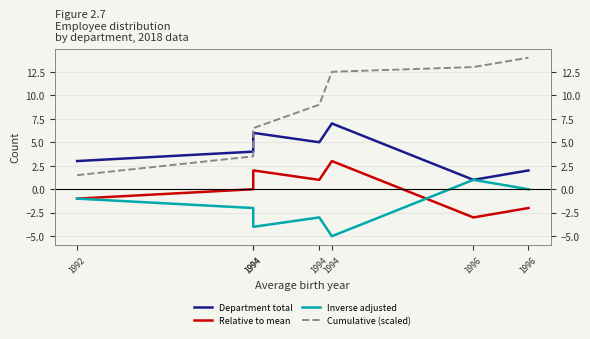

Is it true that Cumulative (scaled) equals 9.0 at 1994?

True